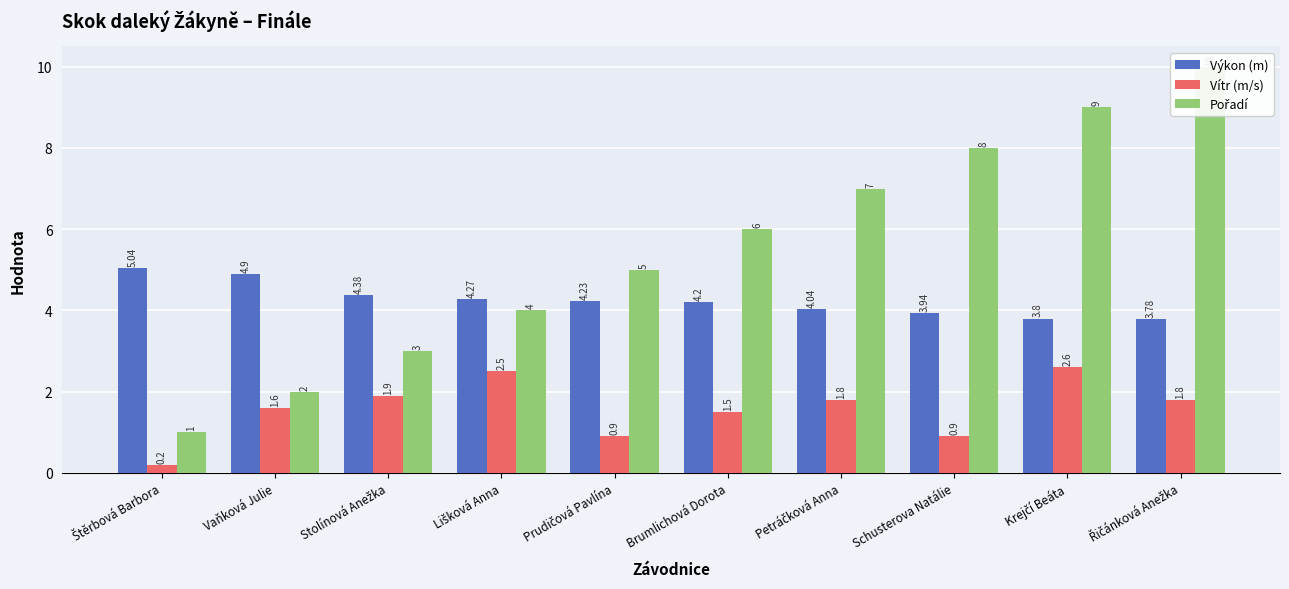

Between Krejčí Beáta and Petráčková Anna, which is larger?

Petráčková Anna